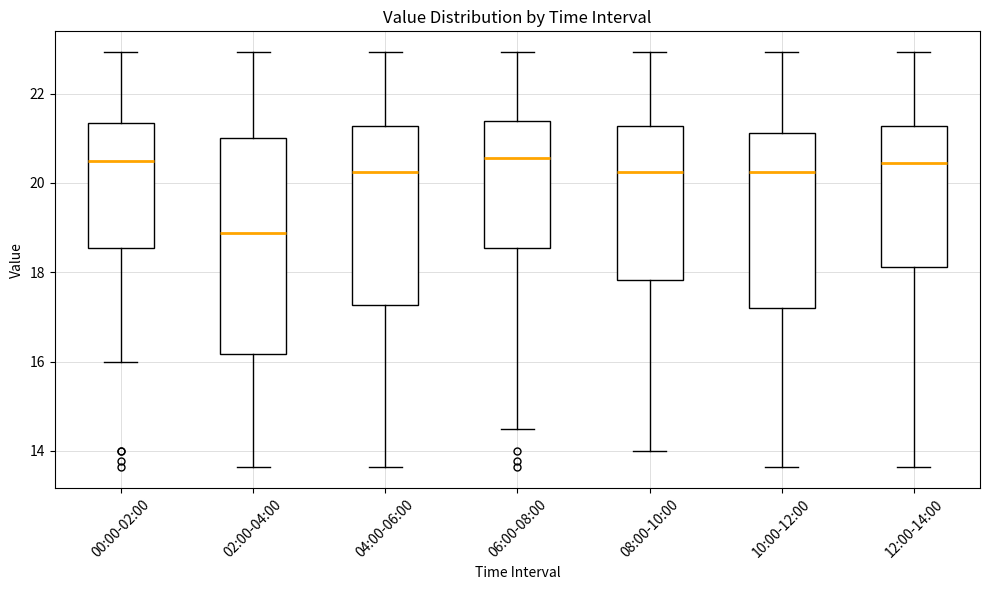

Which box is the tallest, from its lower edge to its upper edge?

02:00-04:00